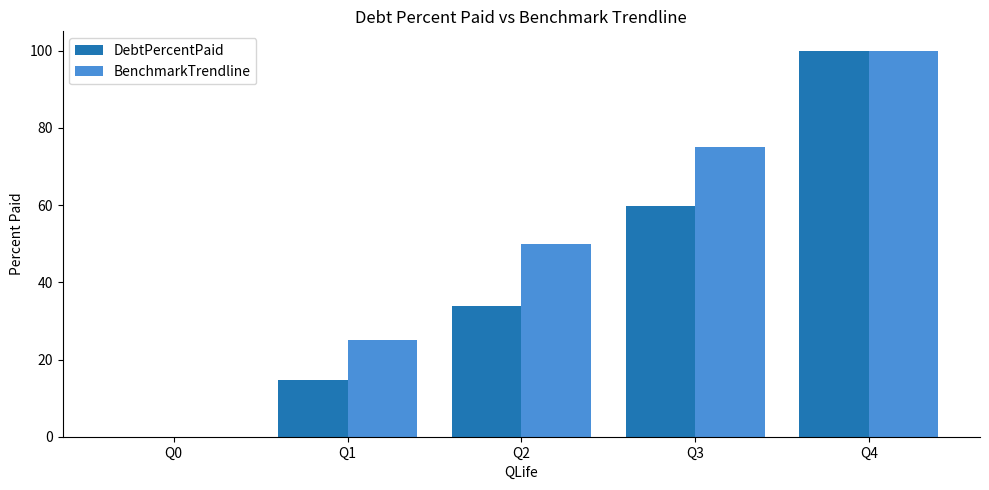

Is it true that DebtPercentPaid equals -49.7 at Q0?

False